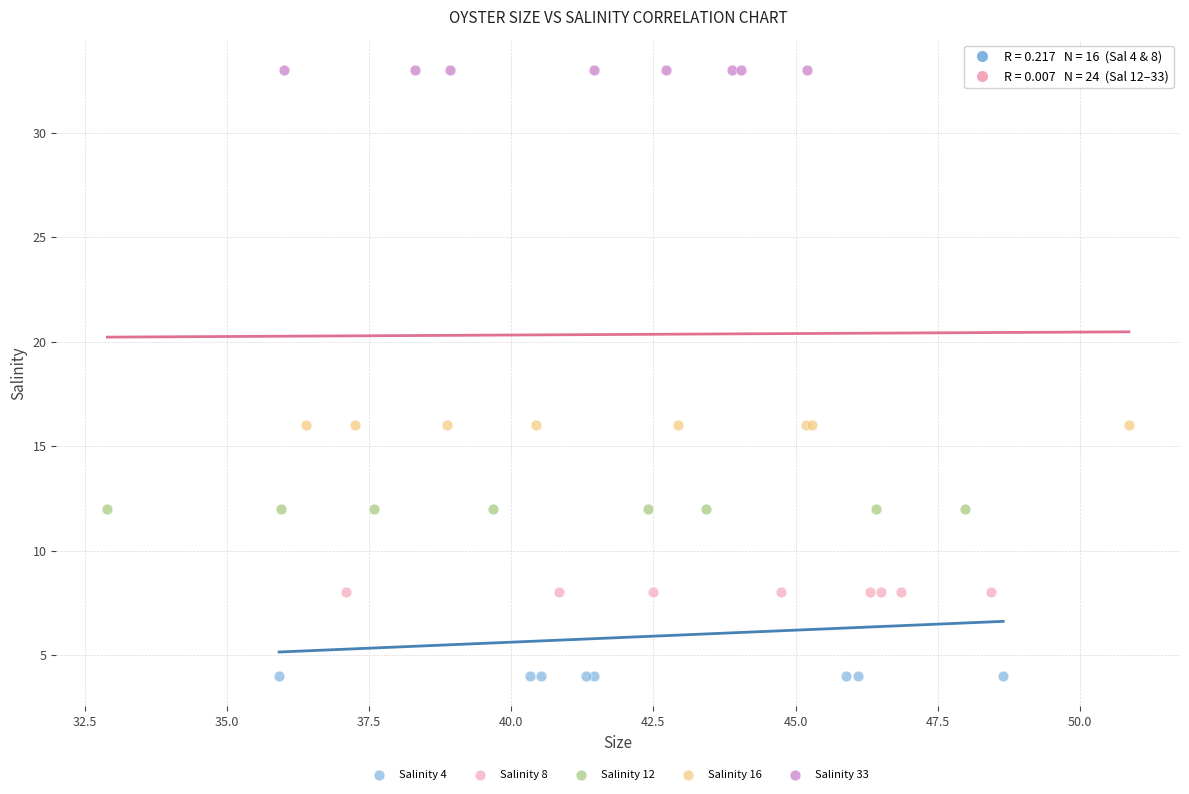

Which series contains the lowest Y value?

Salinity 4